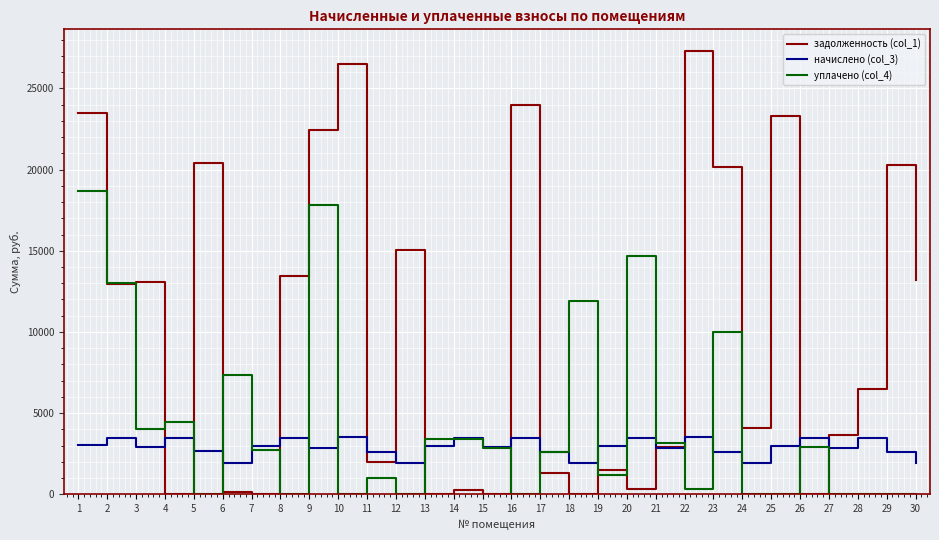

Rank the series at 10 from highest to lowest value.

задолженность (col_1), начислено (col_3), уплачено (col_4)